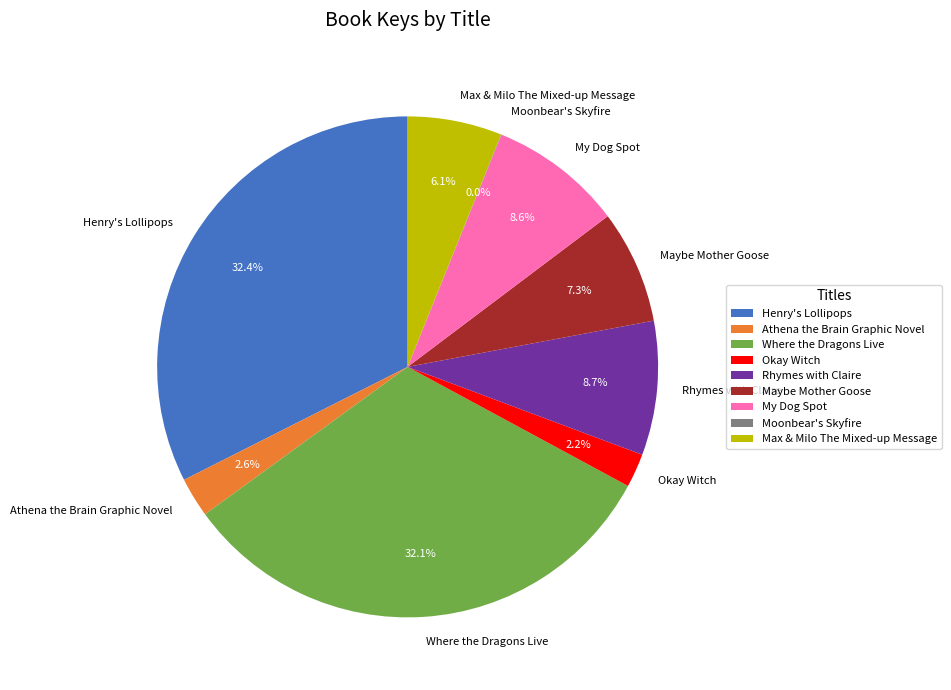

To the nearest percent, what is the difference between the largest and smallest slice percentages?

32%